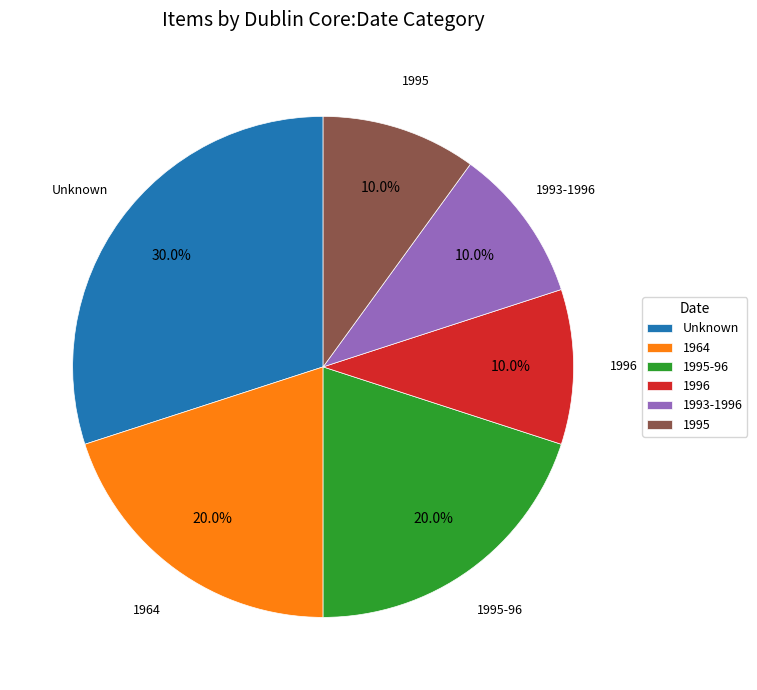

What is the largest slice in the pie chart?

Unknown